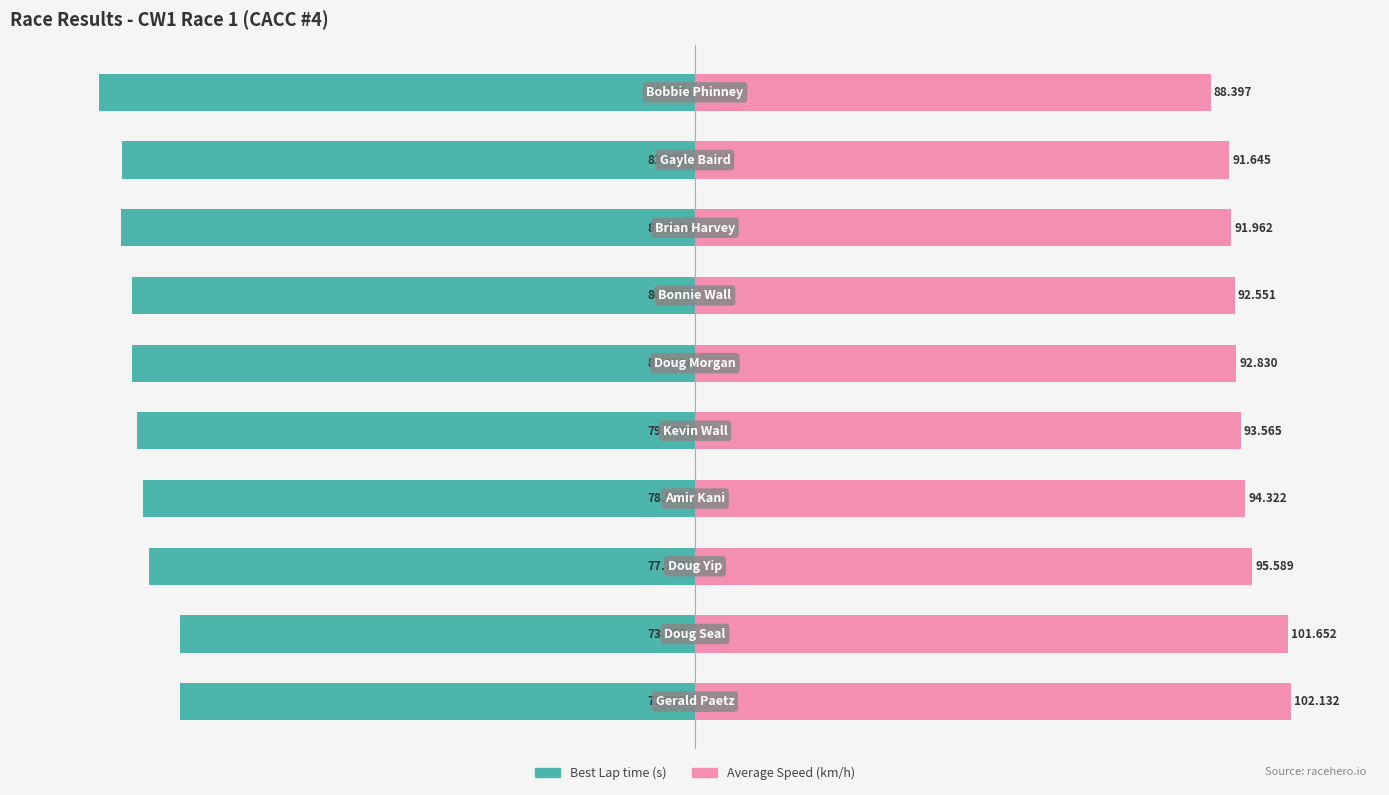

At 7, list the series in order from smallest to largest.

Best Lap time, Average Speed